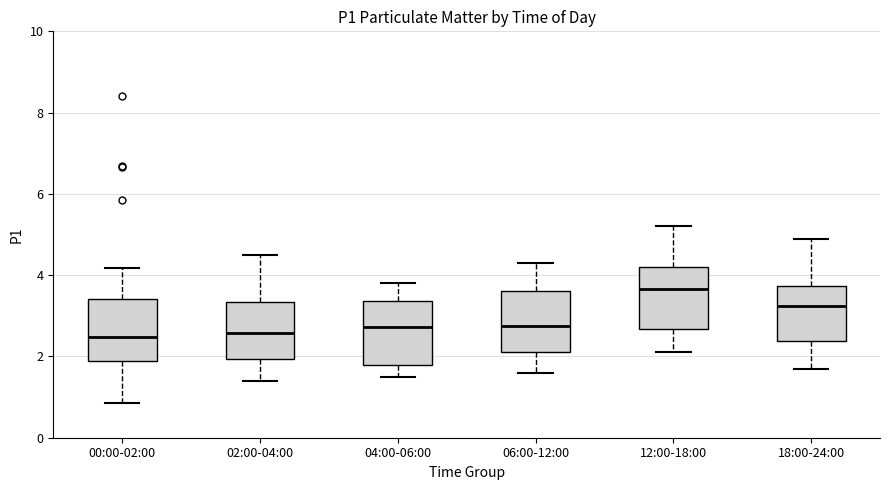

Reading left to right, read every box against the y-axis: the position of its median line, the range the box covers, and the ends of its whiskers. The values are not printed on the chart, so give them approximately, as read against the axis.

00:00-02:00: median 2.4, box 1.8 to 3.4, whiskers 0.8 to 4.2
02:00-04:00: median 2.6, box 2.0 to 3.4, whiskers 1.4 to 4.6
04:00-06:00: median 2.8, box 1.8 to 3.4, whiskers 1.6 to 3.8
06:00-12:00: median 2.8, box 2.2 to 3.6, whiskers 1.6 to 4.4
12:00-18:00: median 3.6, box 2.6 to 4.2, whiskers 2.2 to 5.2
18:00-24:00: median 3.2, box 2.4 to 3.8, whiskers 1.8 to 5.0